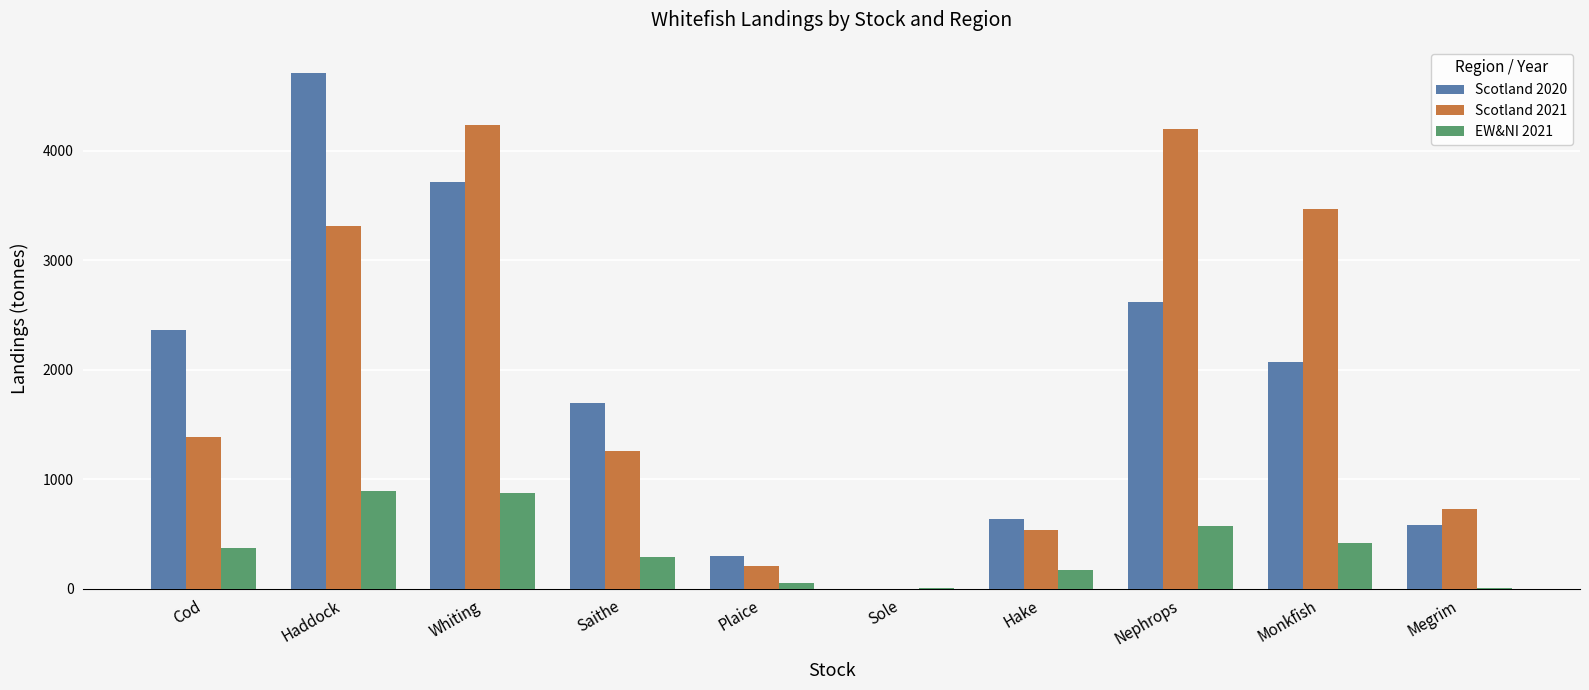

The Scotland 2020 series shows 2070.4 at Monkfish. True or false?

True